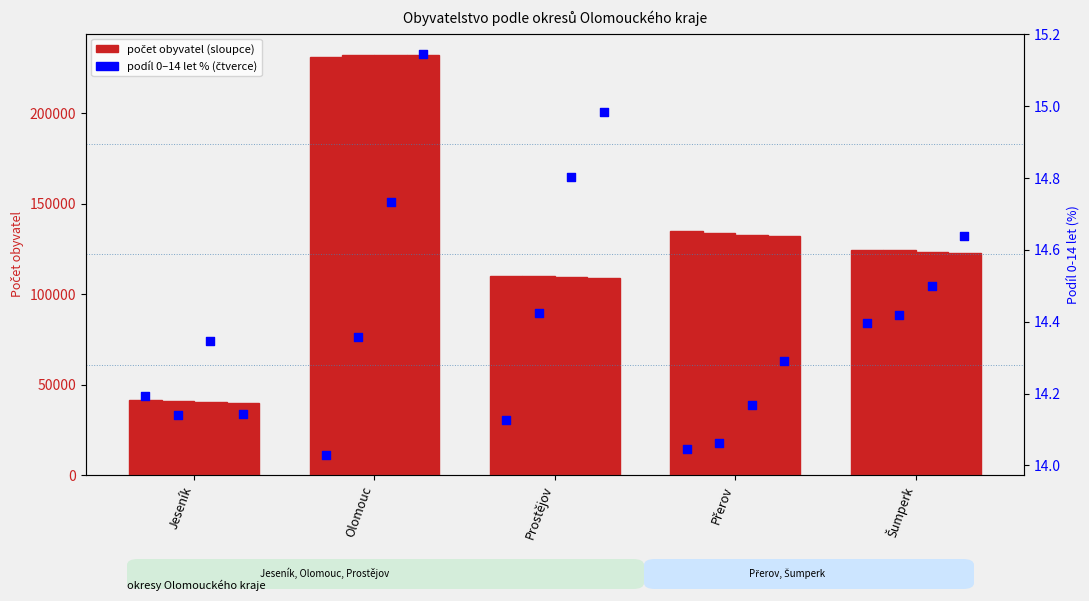

What is the total value across all series at Prostějov?

110173.1